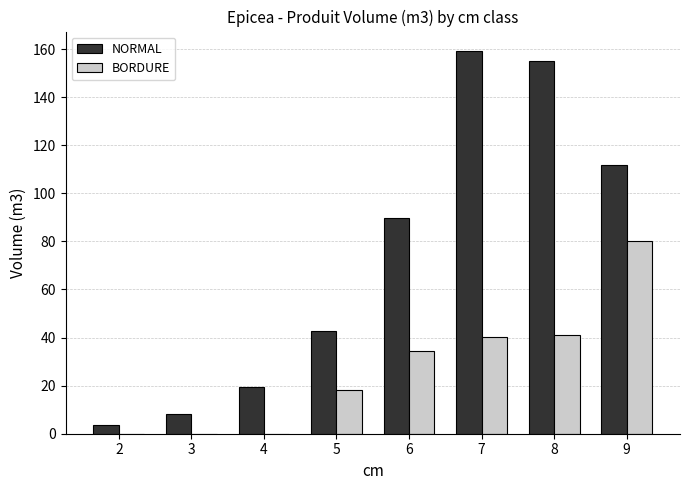

Between 3 and 9, which series saw the biggest shift?

NORMAL